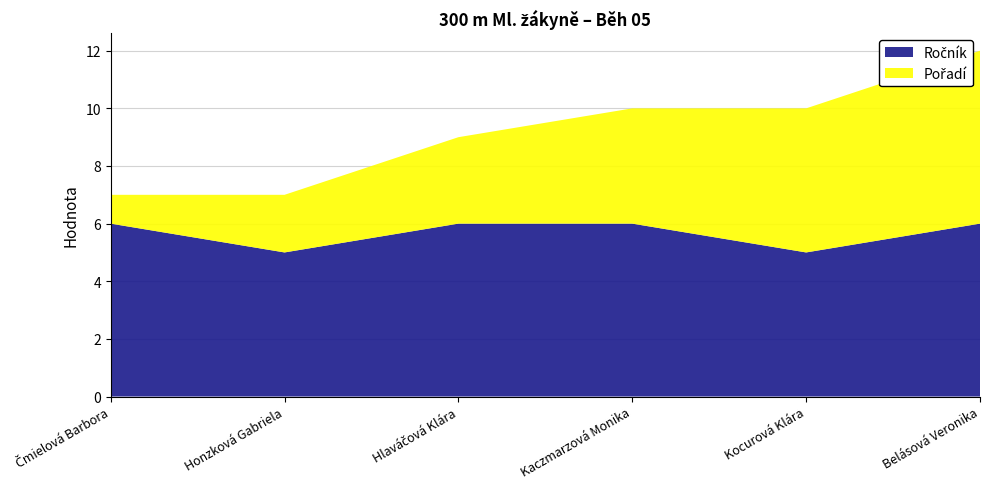

Reading right to left, extract all data points from this chart.

Ročník: 6	5	6	6	5	6
Pořadí: 6	5	4	3	2	1